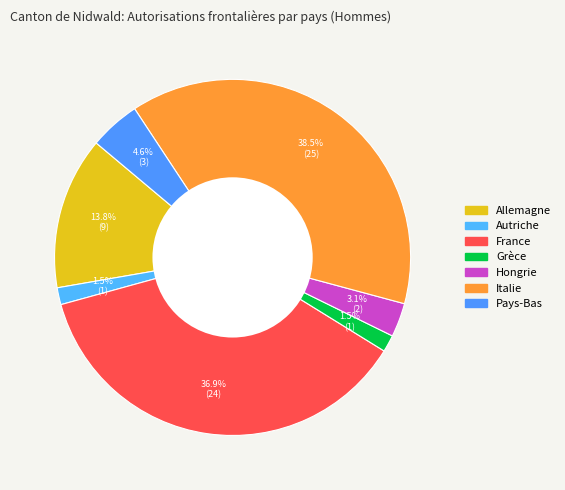

How many segments does this pie chart have?

7